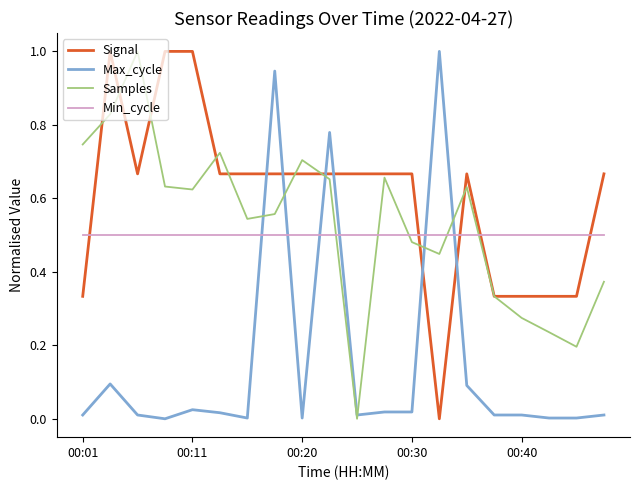

What is the maximum value shown in the chart?

1.0